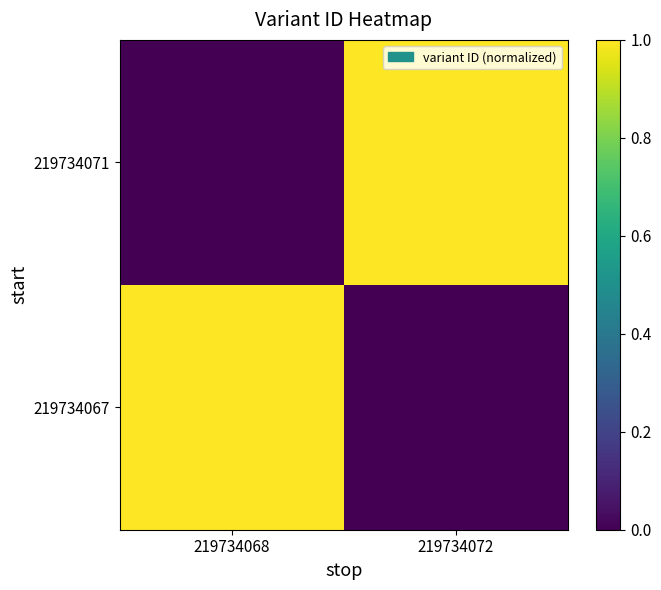

At which category is the sum across all series the highest?

219734072